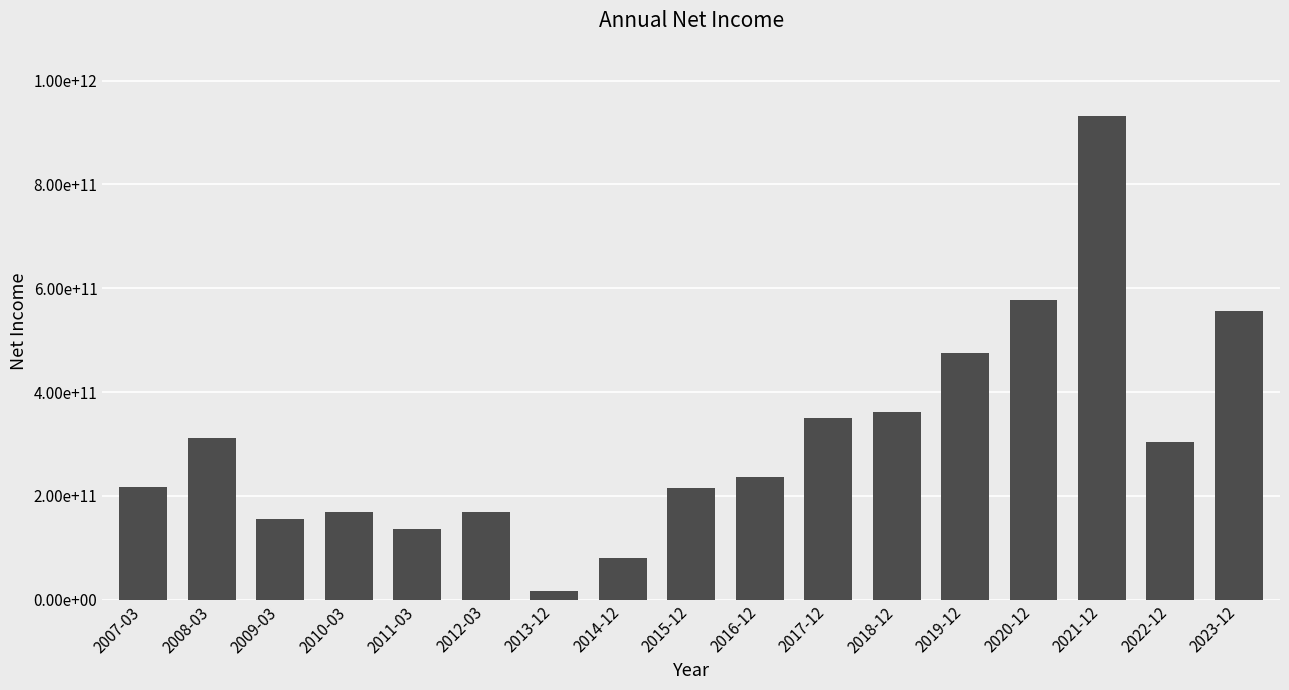

What is the greatest value displayed?

931526000000